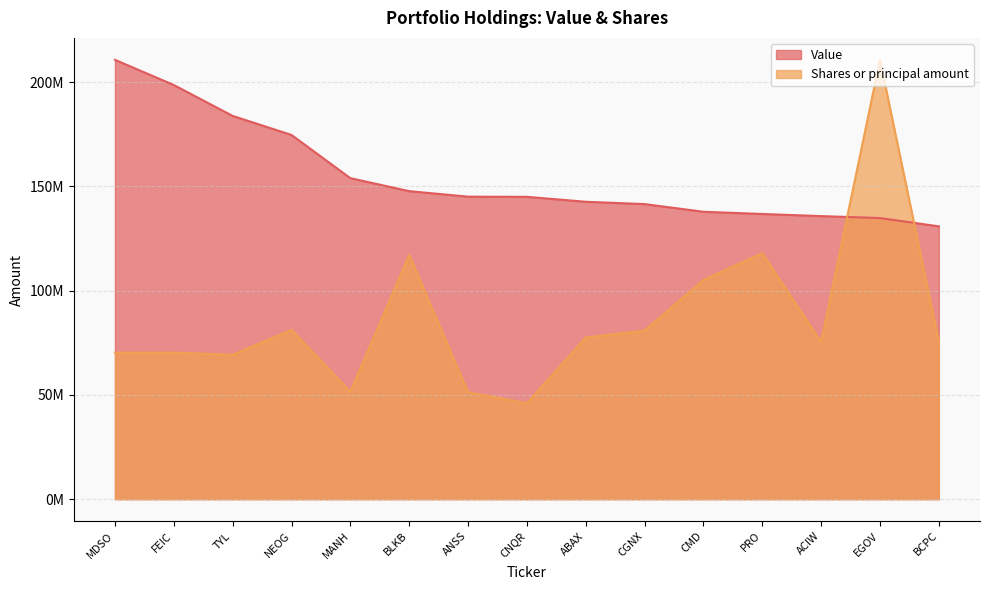

Which series has the widest spread of values?

Shares or principal amount